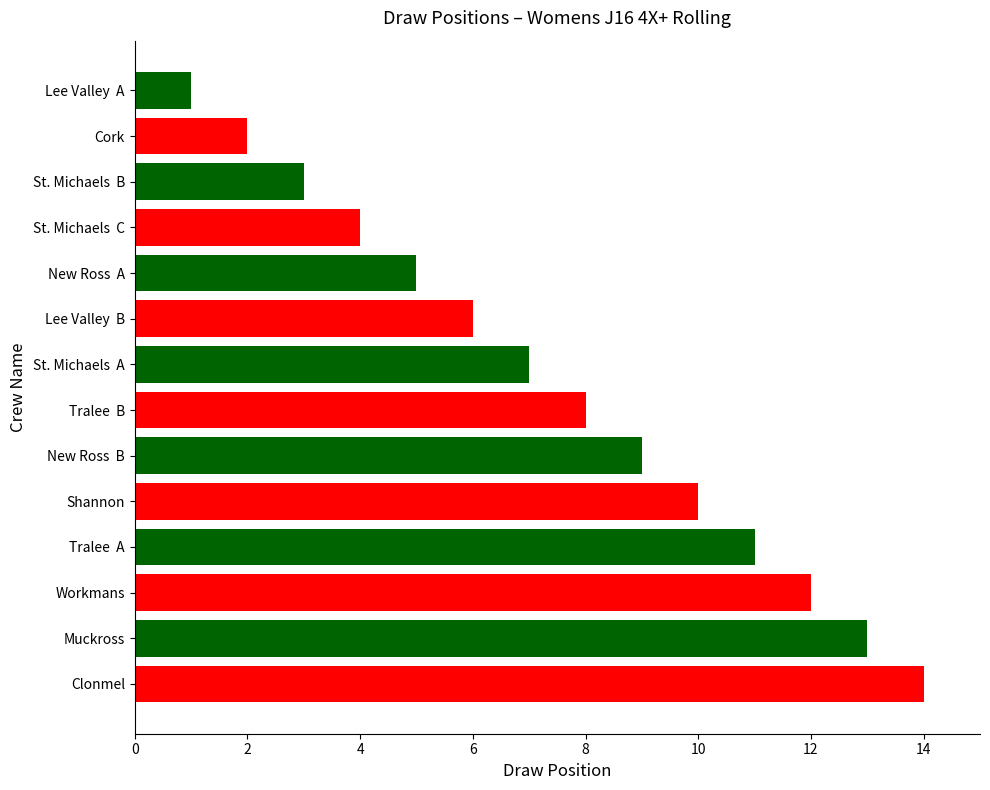

What is the difference between the maximum and minimum values?

13